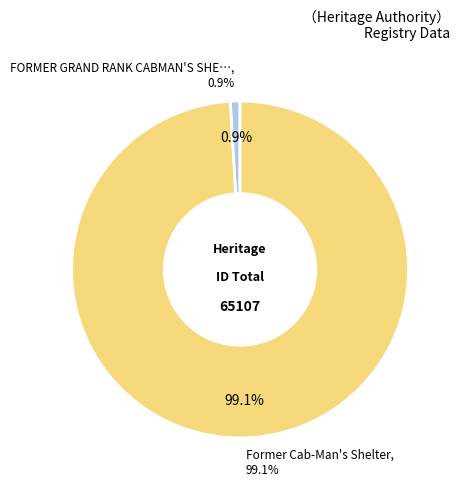

What percentage do Former Cab-Man's Shelter and FORMER GRAND RANK CABMAN'S SHELTER together represent?

100.0%